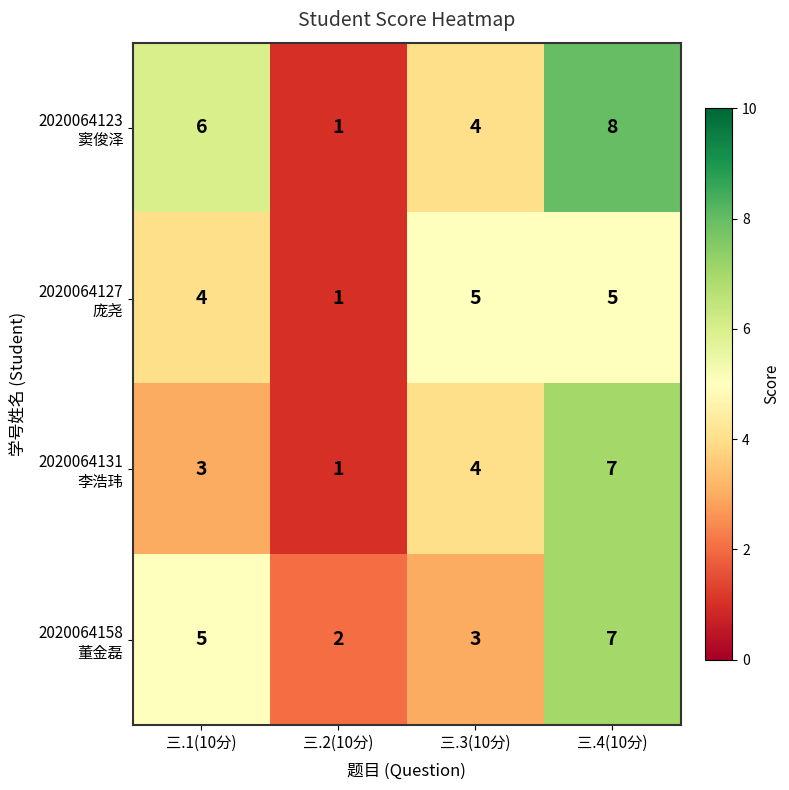

At which category is the sum across all series the highest?

三.4(10分)